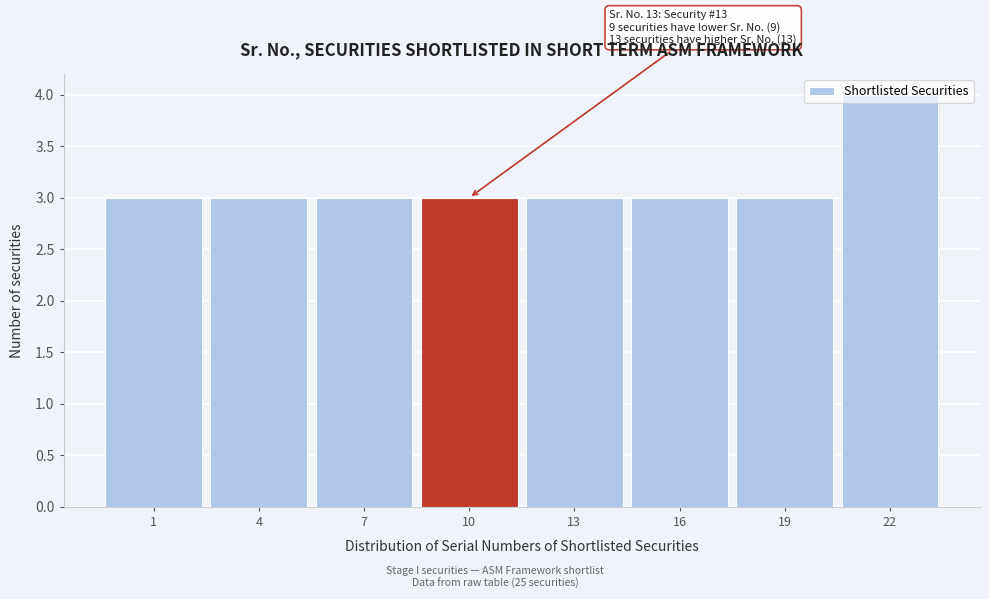

What is the approximate value at 16?

3